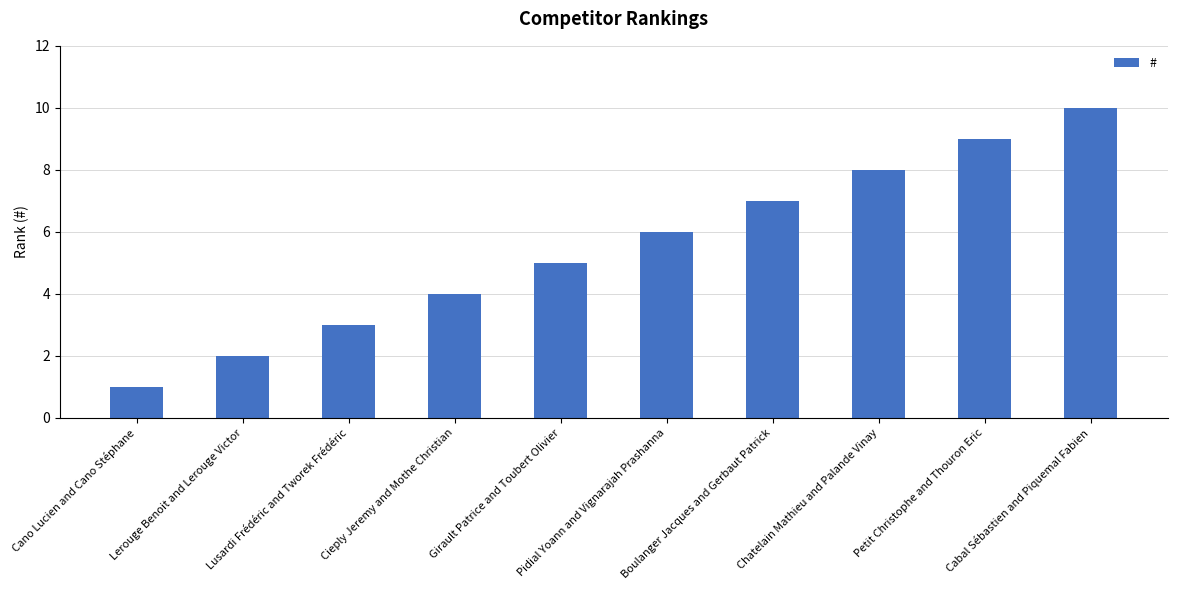

Is it true that the value at Pidial Yoann and Vignarajah Prashanna is 6?

True